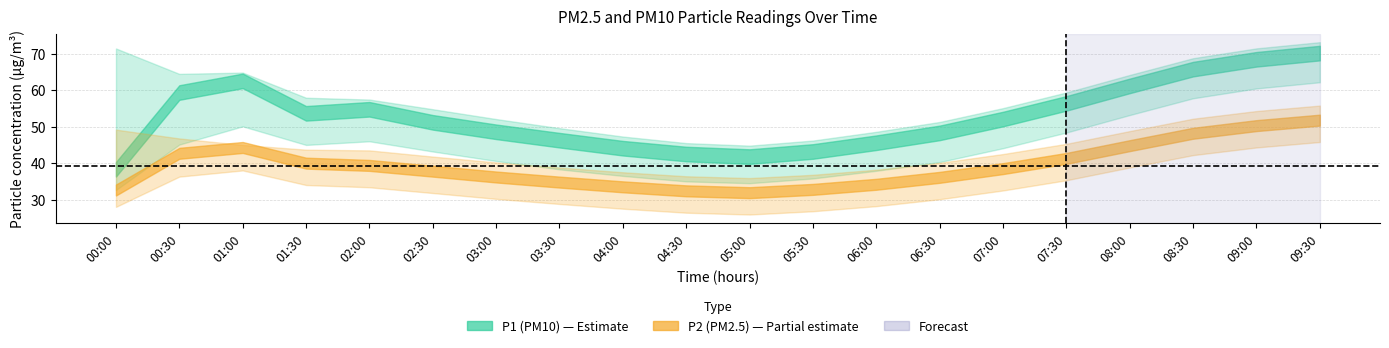

Does the chart display data point markers on the line(s)?

No